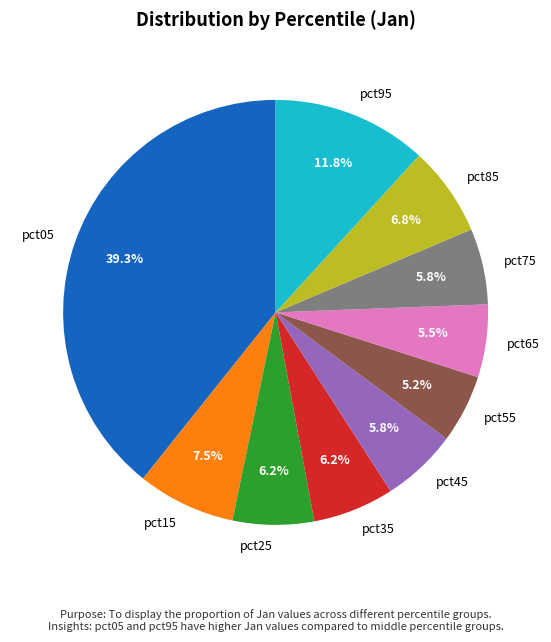

Is it true that pct45 is 1% of the pie?

False